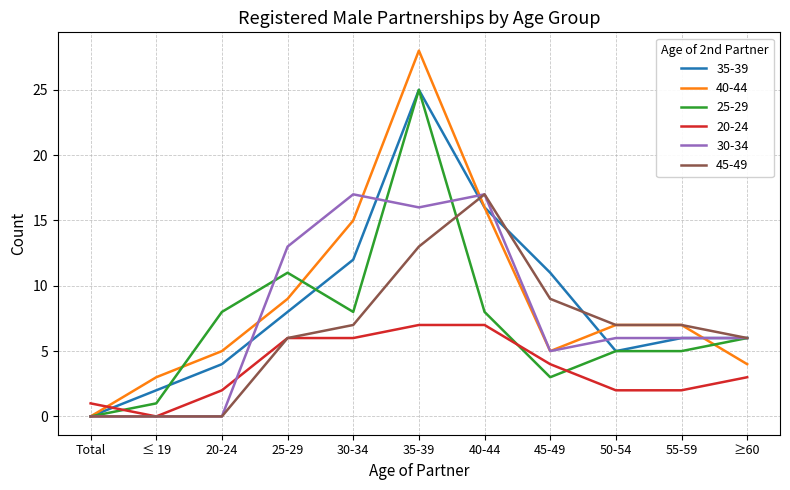

What position from the right is Total?

11